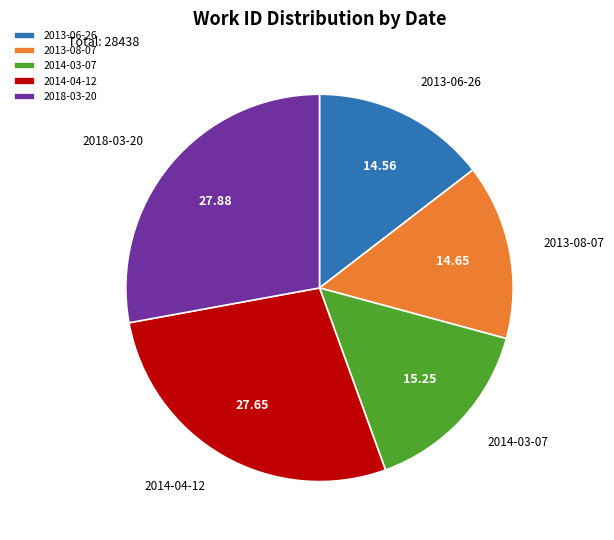

Is there a majority slice in this chart?

No